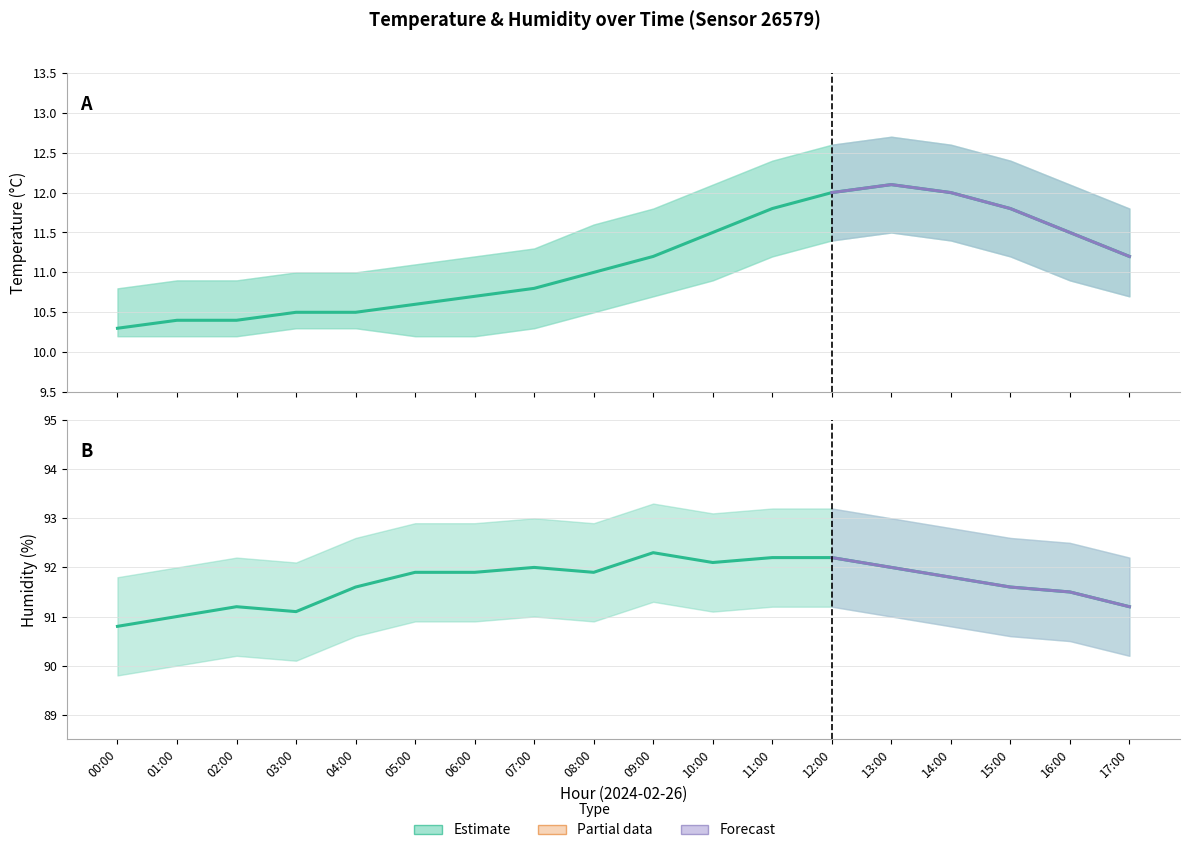

Is the value of humidity at 16:00 greater than the value of temperature at 09:00?

Yes